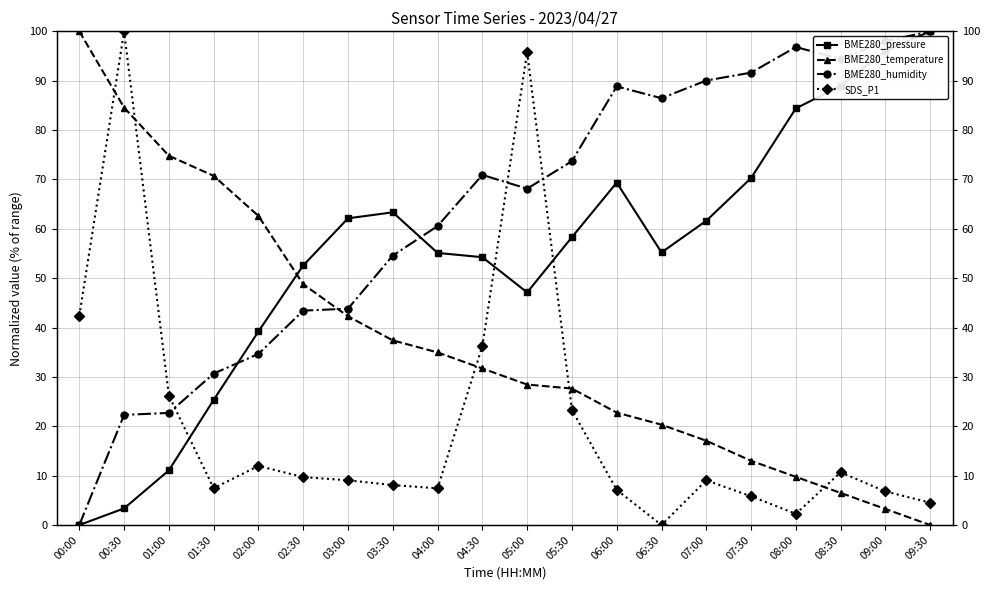

What is the approximate value of BME280_pressure at 04:00?

55.1